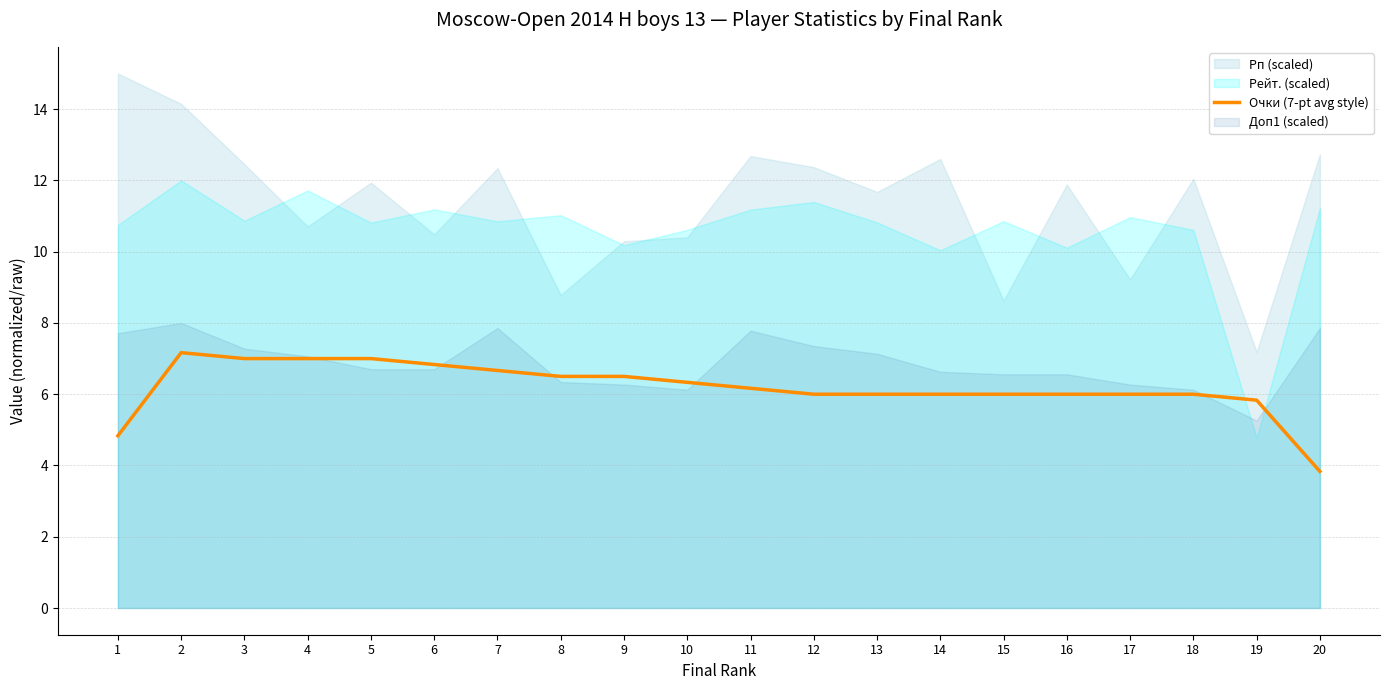

Read the value at 9.

6.5